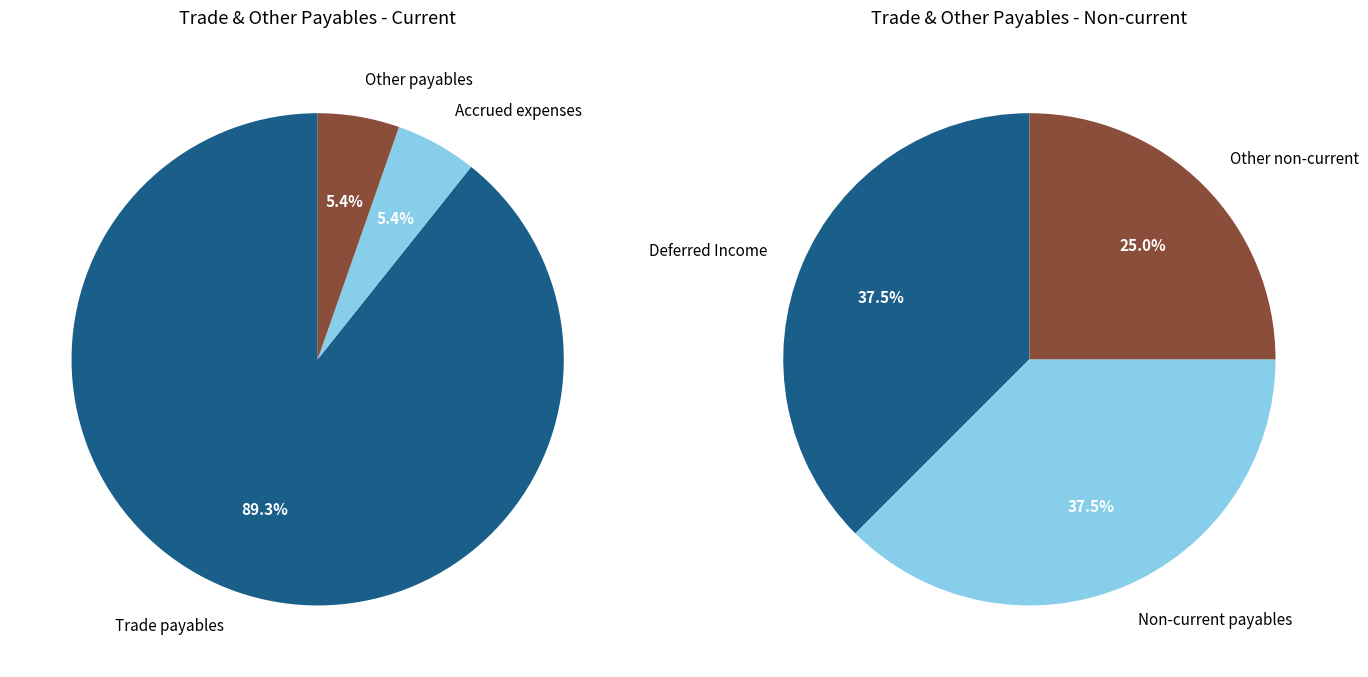

Which slice represents more than half of the pie?

Current trade and other payables